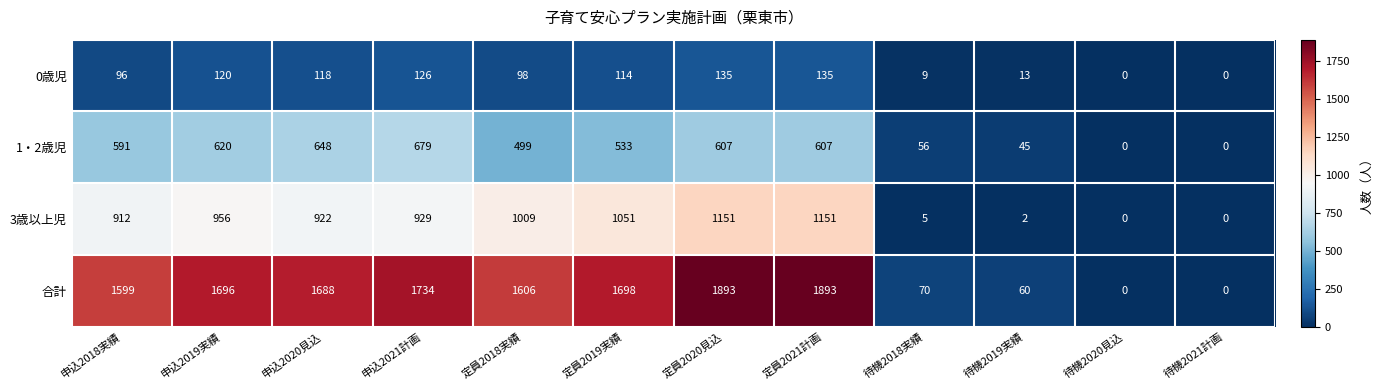

Count the number of categories in the chart.

12